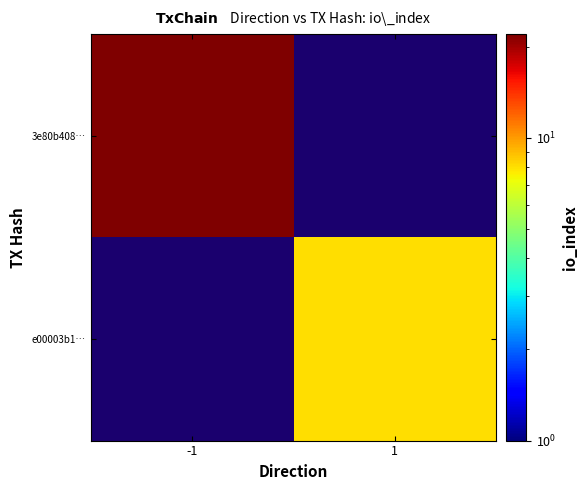

Is the value of e00003b1… at -1 greater than the value of 3e80b408… at -1?

No